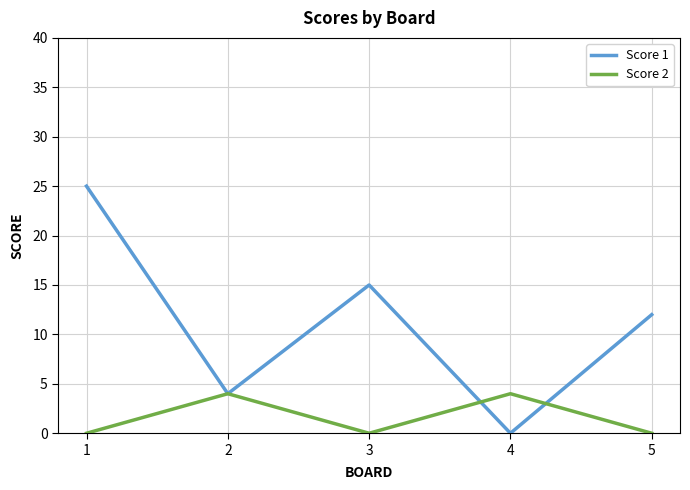

The value of Score 1 at 3 is 15. True or false?

True